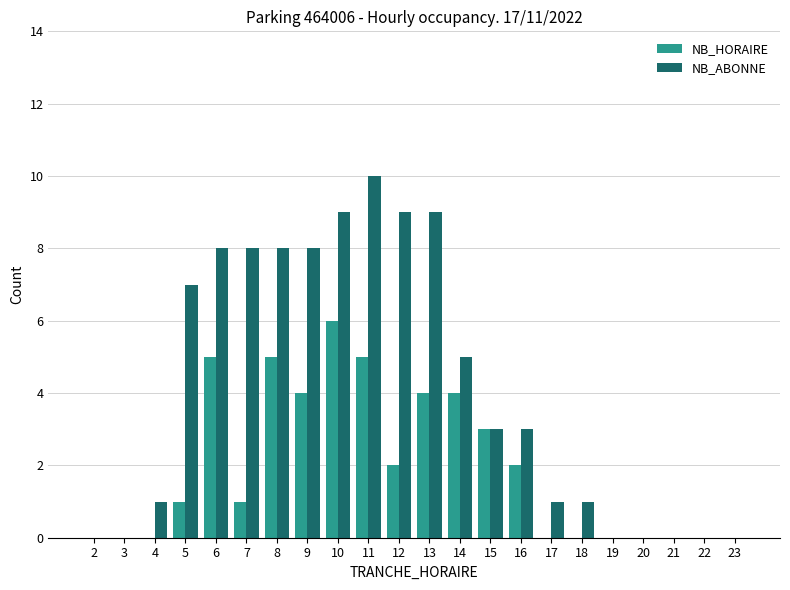

Reading right to left, what are all the values shown in this chart?

NB_HORAIRE: 0	0	0	0	0	0	0	2	3	4	4	2	5	6	4	5	1	5	1	0	0	0
NB_ABONNE: 0	0	0	0	0	1	1	3	3	5	9	9	10	9	8	8	8	8	7	1	0	0